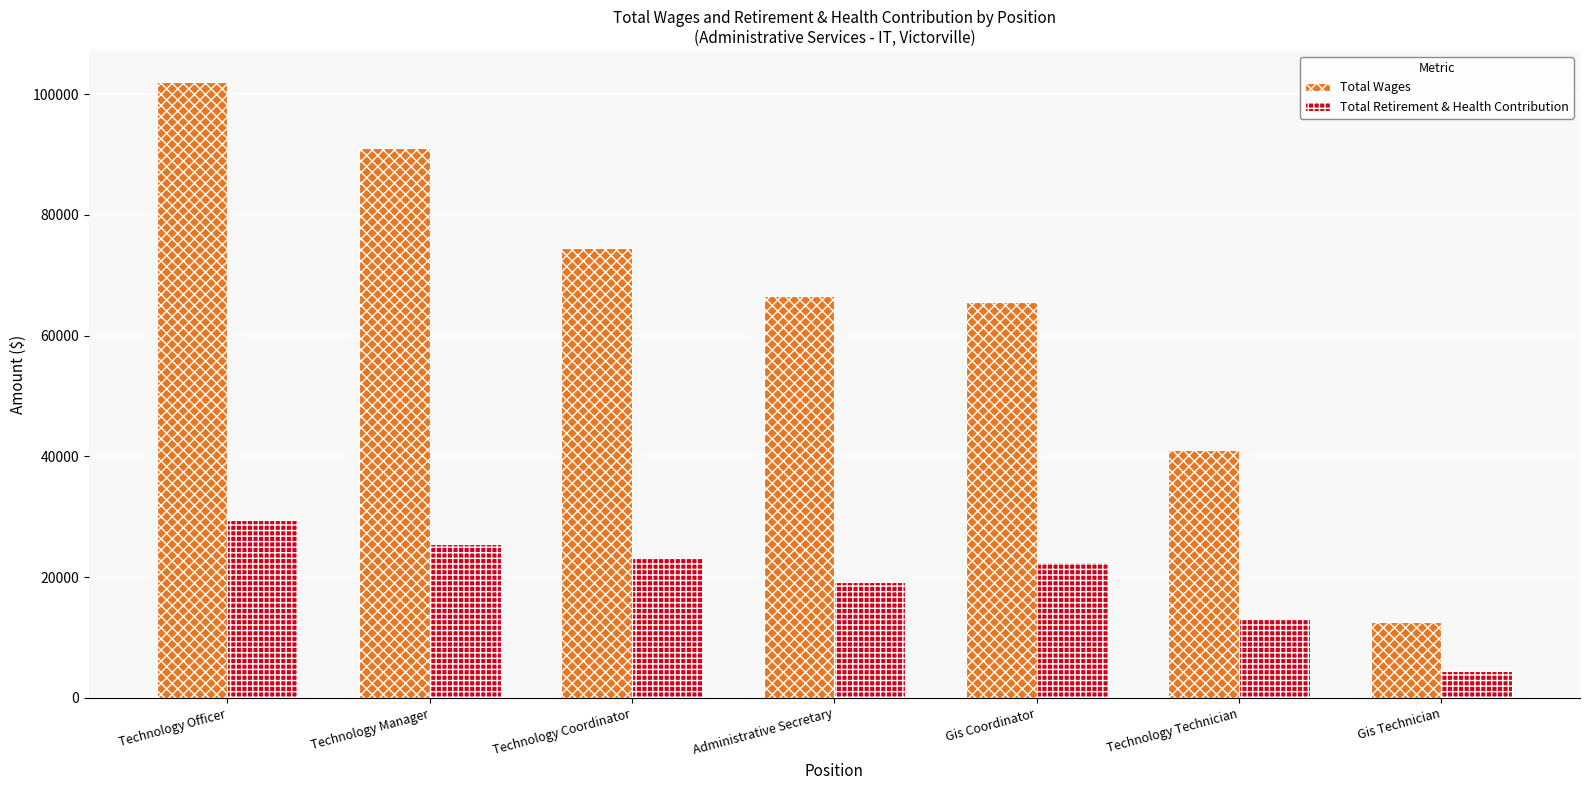

Between Technology Officer and Technology Technician, which series saw the biggest shift?

Total Wages